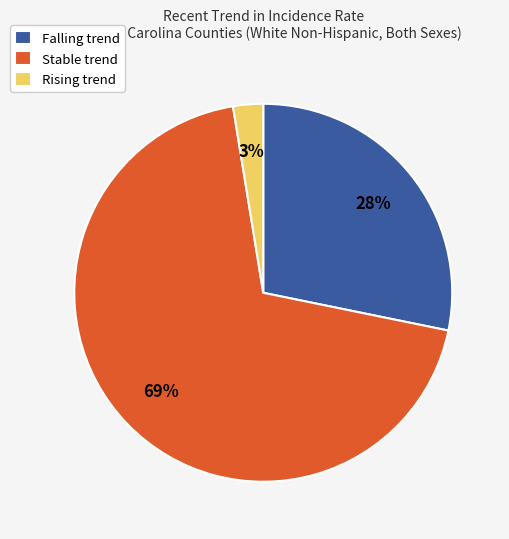

Combined, do Stable trend and Falling trend account for over 50%?

Yes